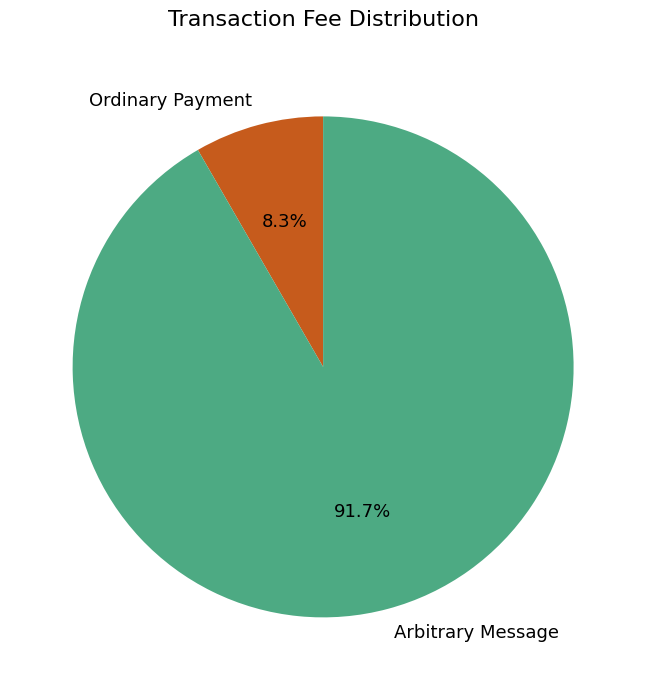

Combined, do Ordinary Payment and Arbitrary Message account for over 50%?

Yes